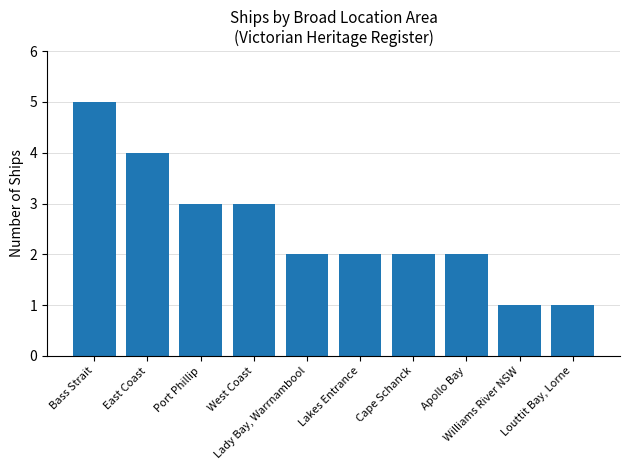

Reading left to right, list all the values displayed in this chart.

5	4	3	3	2	2	2	2	1	1